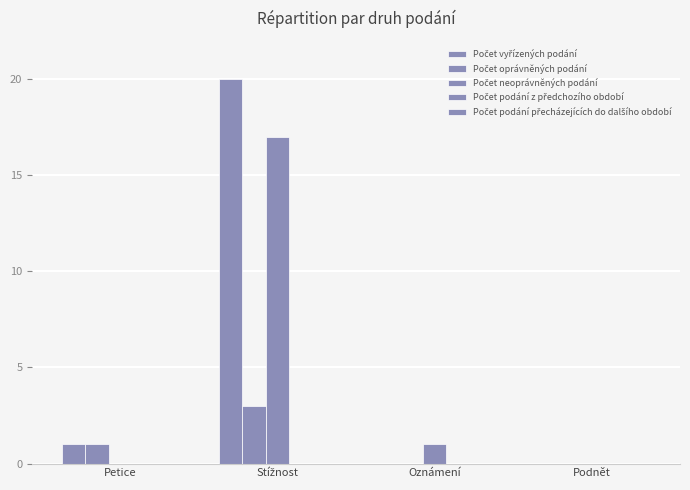

How many groups of bars are there?

4